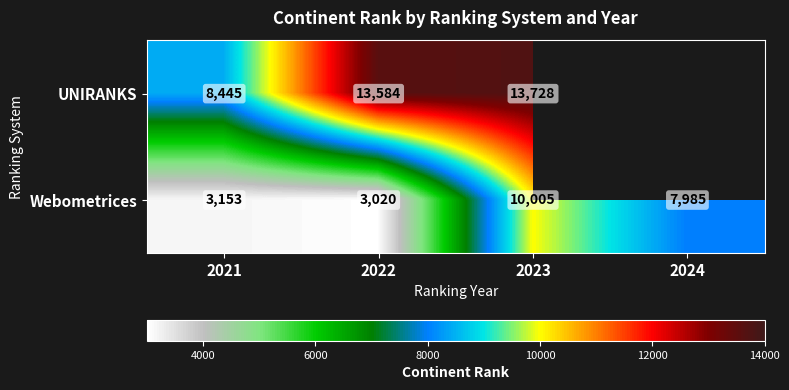

What is the difference between the maximum and second lowest values in the Webometrices series?

6852